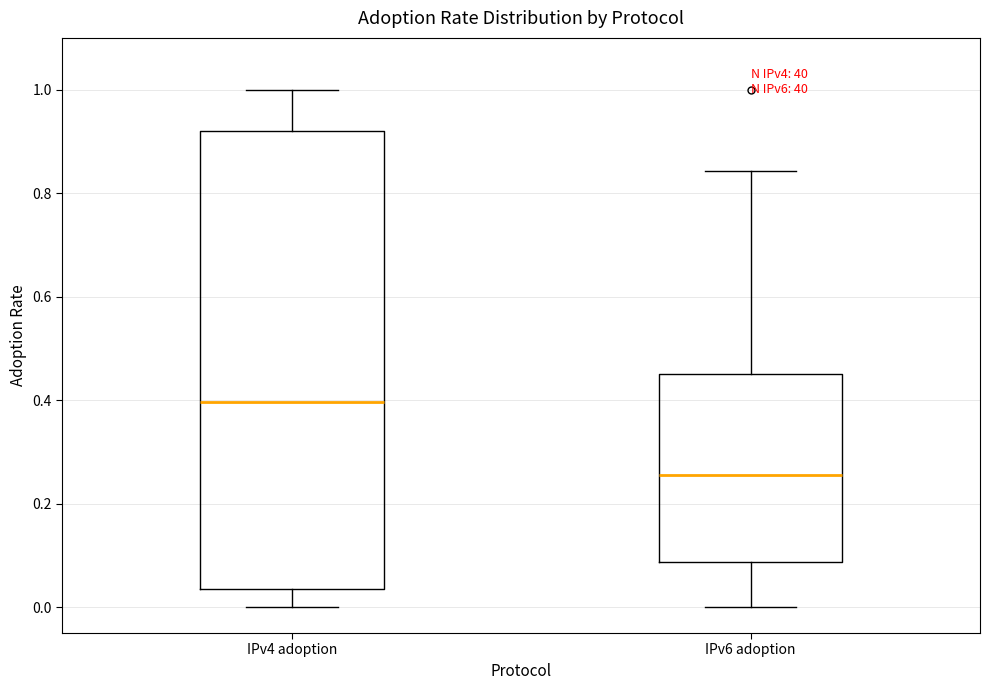

Reading left to right, read every box against the y-axis: the position of its median line, the range the box covers, and the ends of its whiskers. The values are not printed on the chart, so give them approximately, as read against the axis.

IPv4 adoption: median 0.40, box 0.04 to 0.92, whiskers 0.00 to 1.00
IPv6 adoption: median 0.26, box 0.08 to 0.46, whiskers 0.00 to 0.84